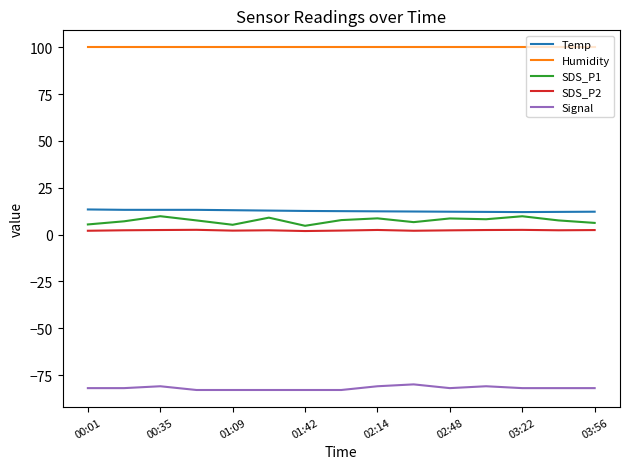

What is the minimum value for Signal?

-83.0